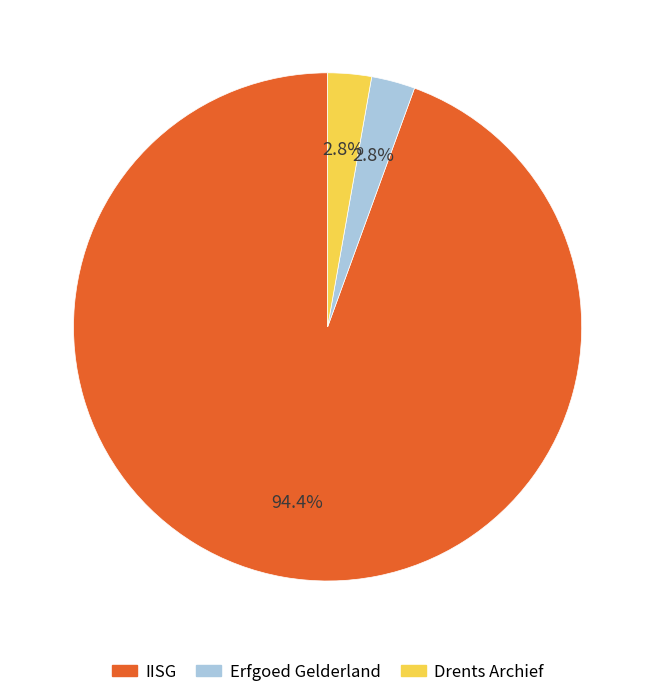

Do Erfgoed Gelderland and IISG together represent more than half of the pie?

Yes